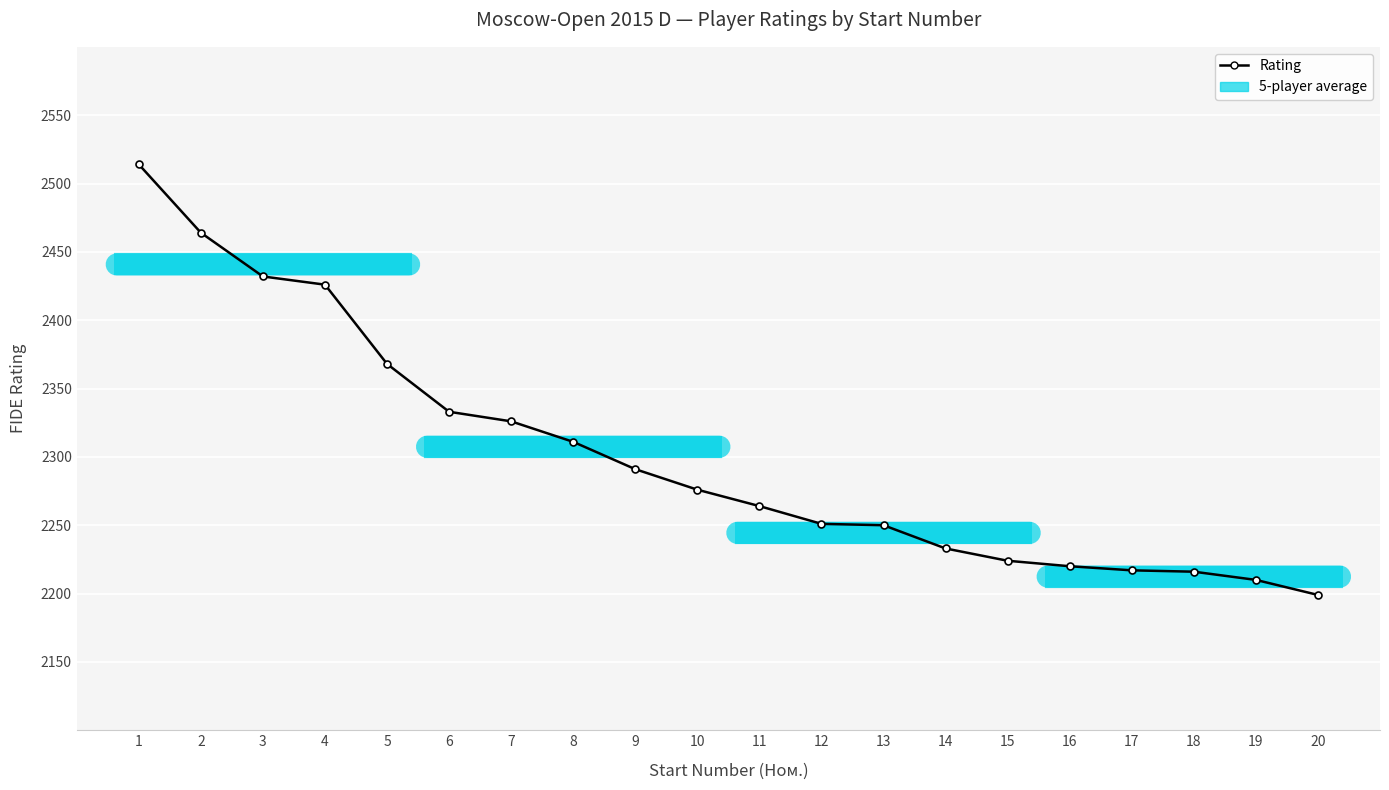

Read the value at 6, to the nearest 5.

2335